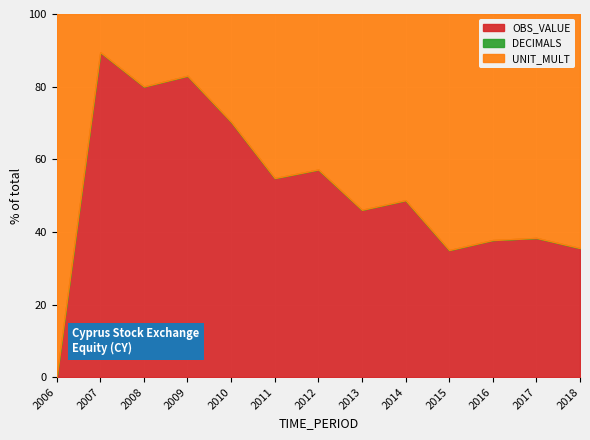

At which label is UNIT_MULT closest to 3?

2006